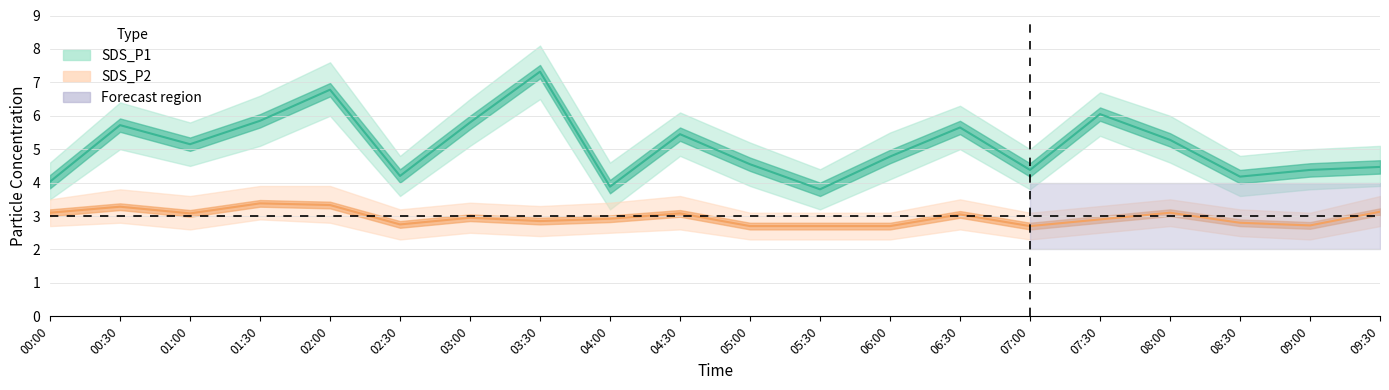

The value of SDS_P2_lo at 06:30 is 0.9. True or false?

False